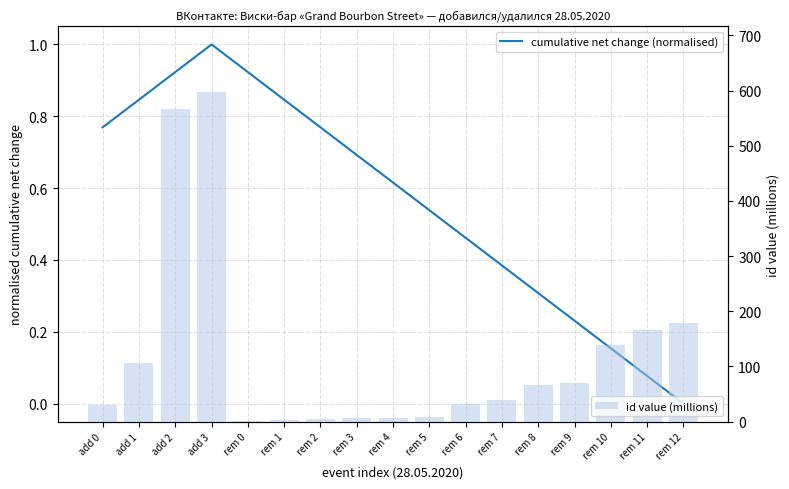

The value of id value (millions) at add 3 is 206.0. True or false?

False